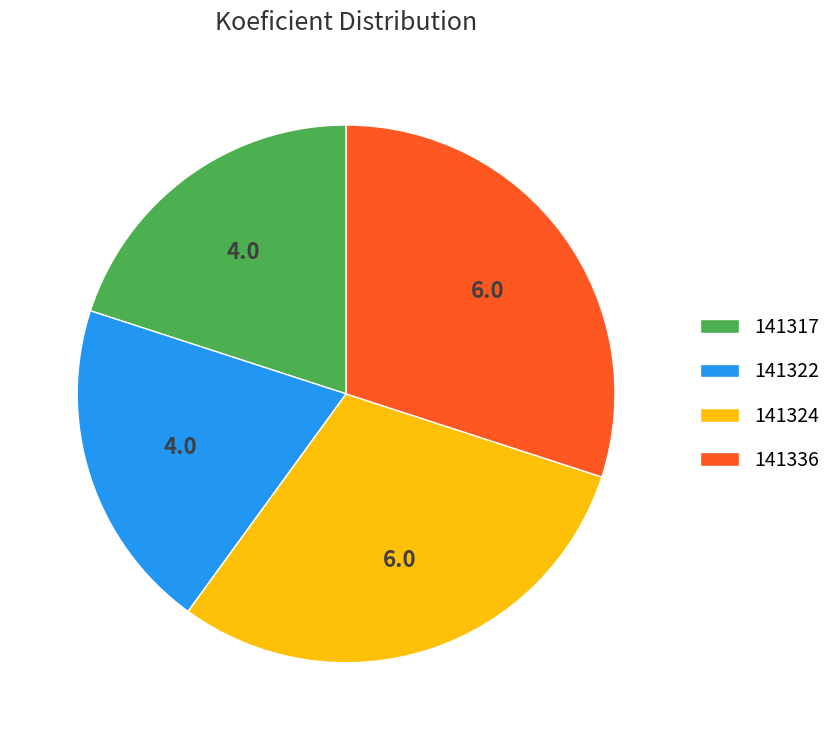

Combined, do 141336 and 141324 account for over 50%?

Yes